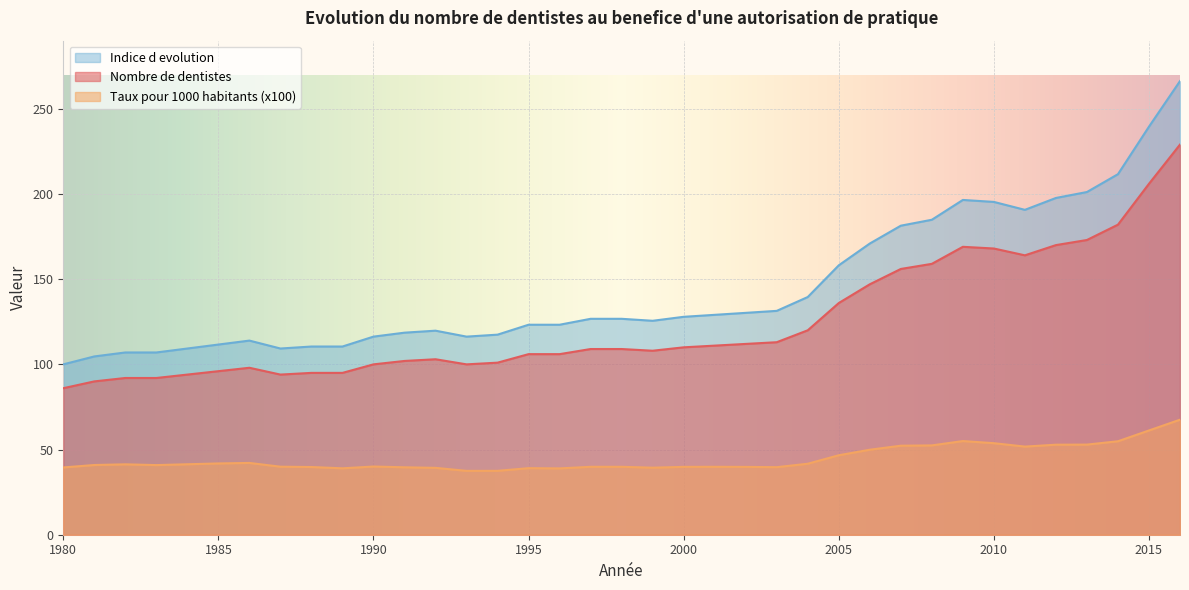

The value of Taux pour 1000 habitants at 1990 is 40.0. True or false?

True